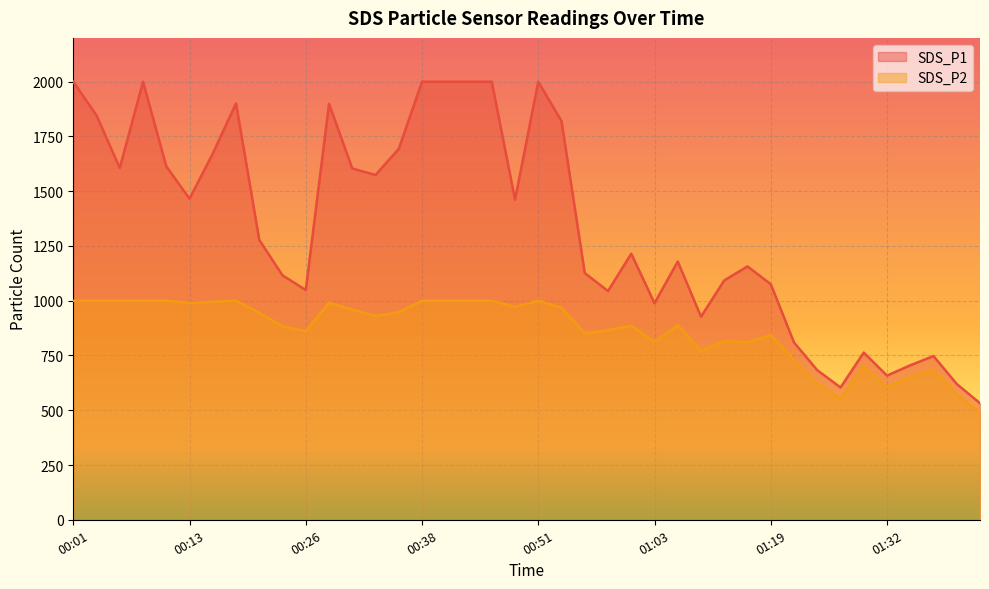

True or false: SDS_P1 and SDS_P2 intersect in this chart.

False